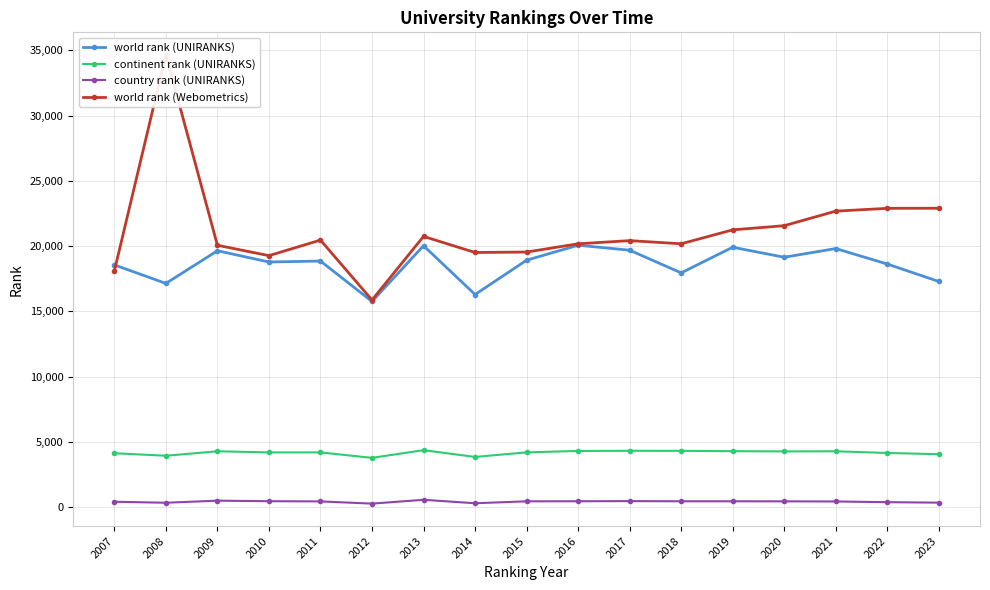

At how many categories does at least one series exceed 33209?

1